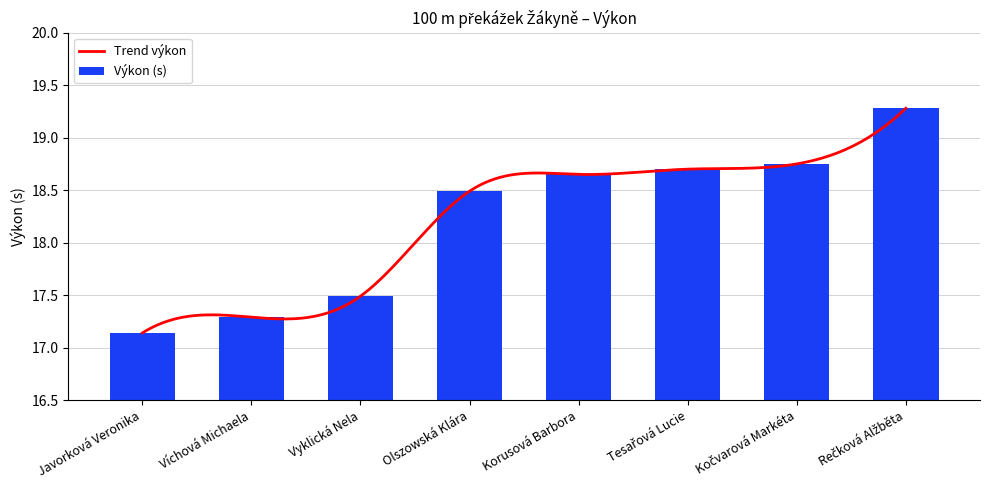

At which label is the value closest to 18?

Olszowská Klára